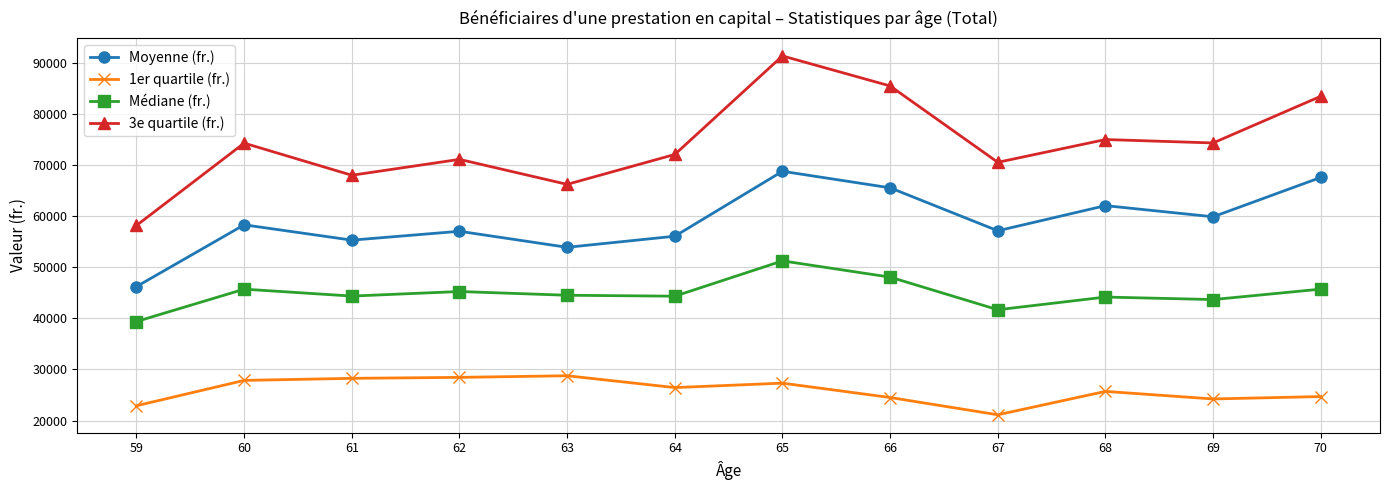

How many series are shown in this chart?

4